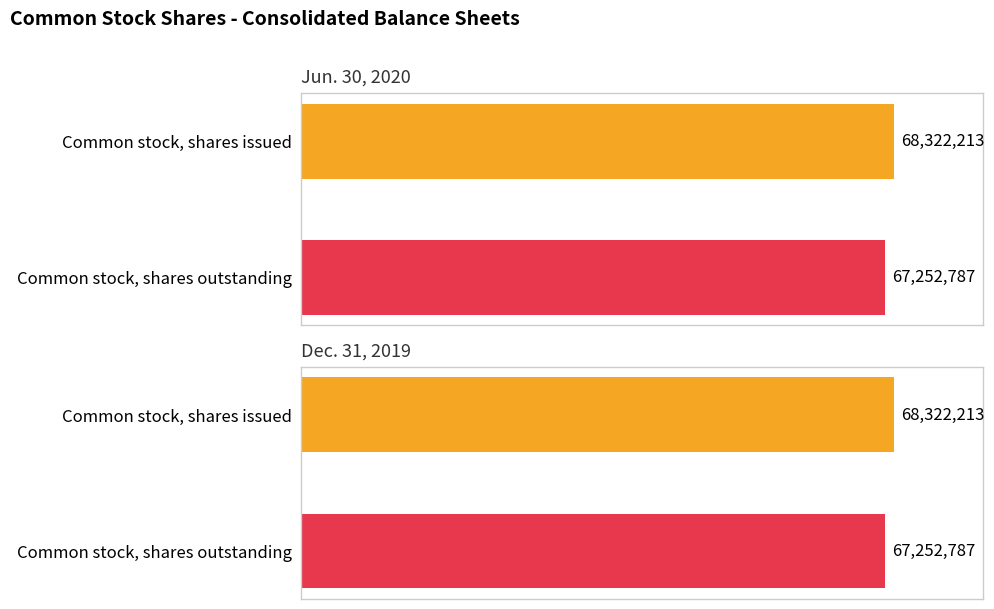

Count the Dec. 31, 2019 values in the range 67252787 to 68322213.

2